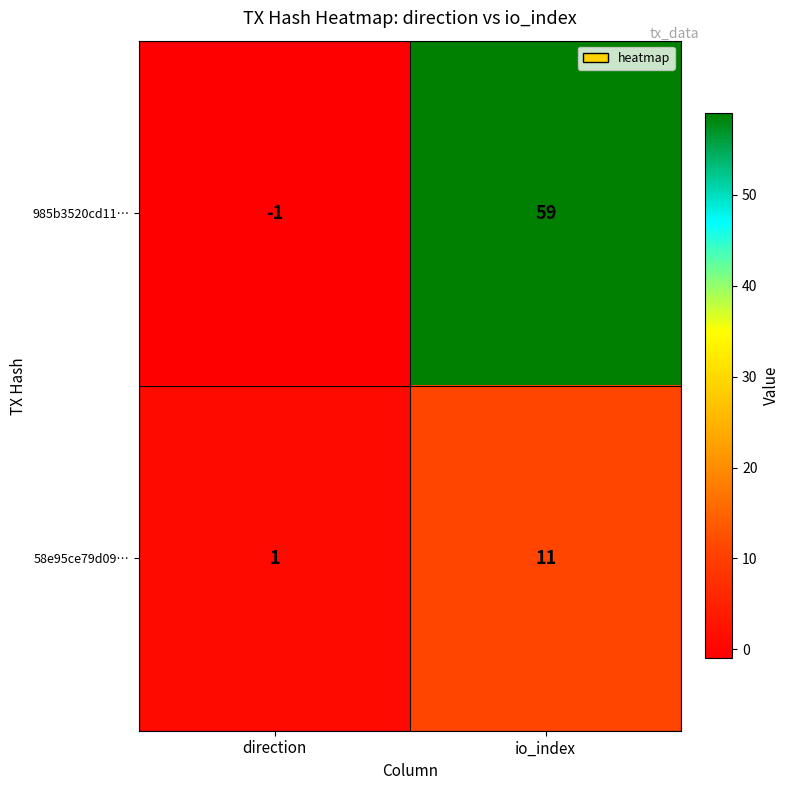

Is it true that 985b3520cd11… equals 59 at io_index?

True